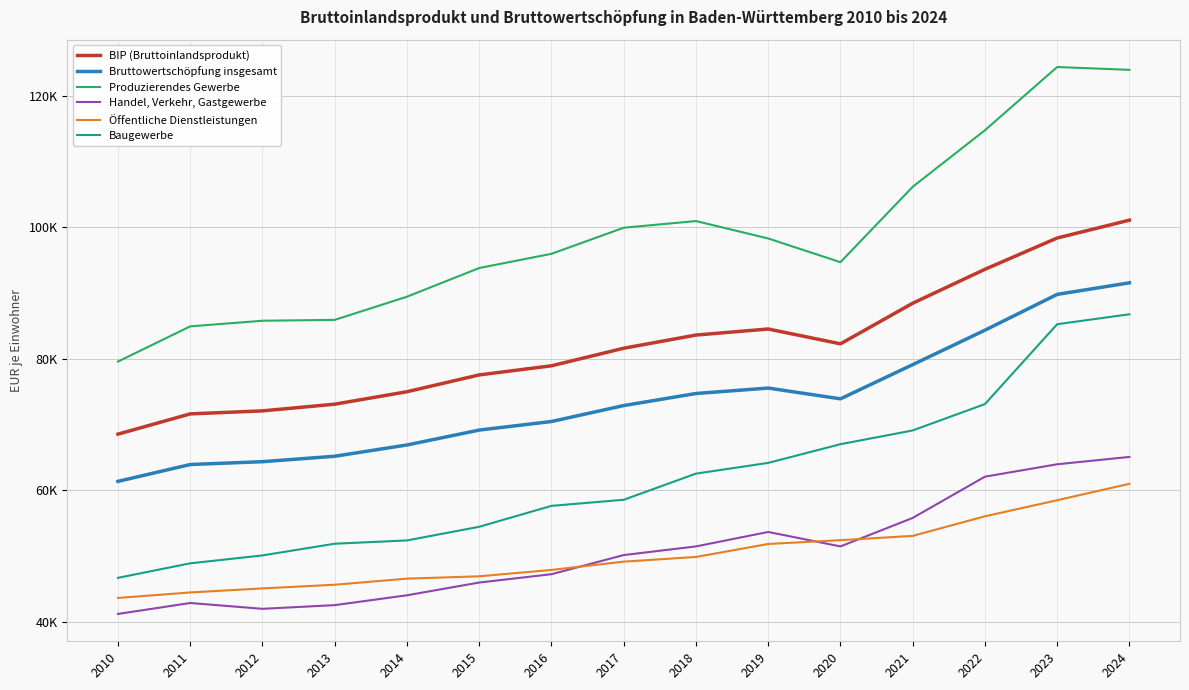

What is the sum of the Öffentliche Dienstleistungen values at 2014 and 2021?

99623